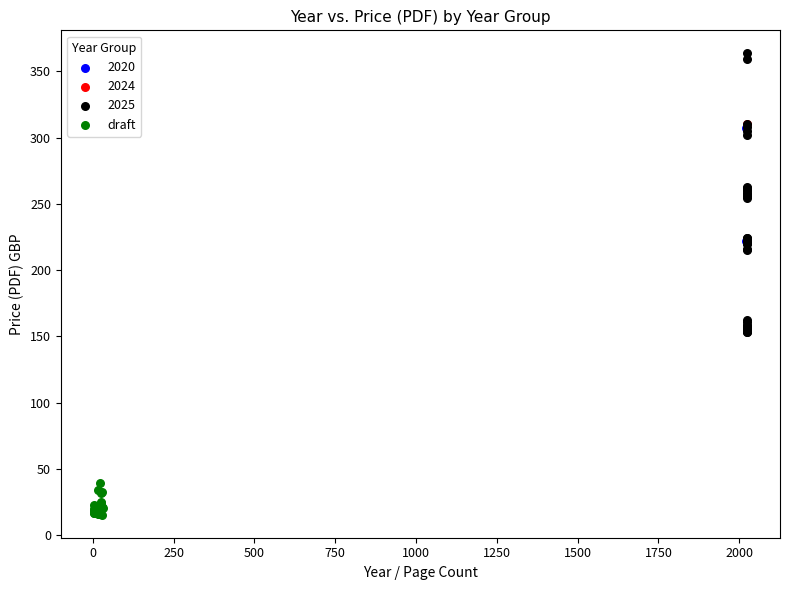

What are all the series names shown in the legend?

2020, 2024, 2025, draft